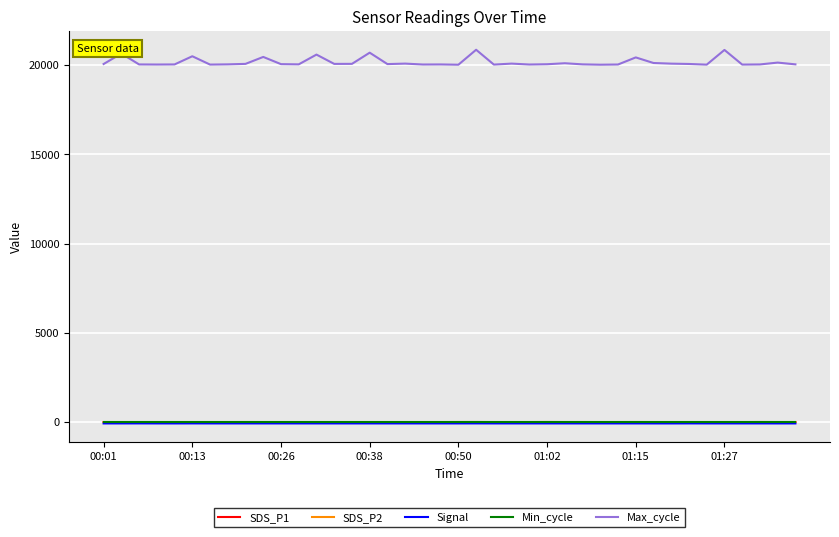

What is the lowest value of the SDS_P2 series?

0.4